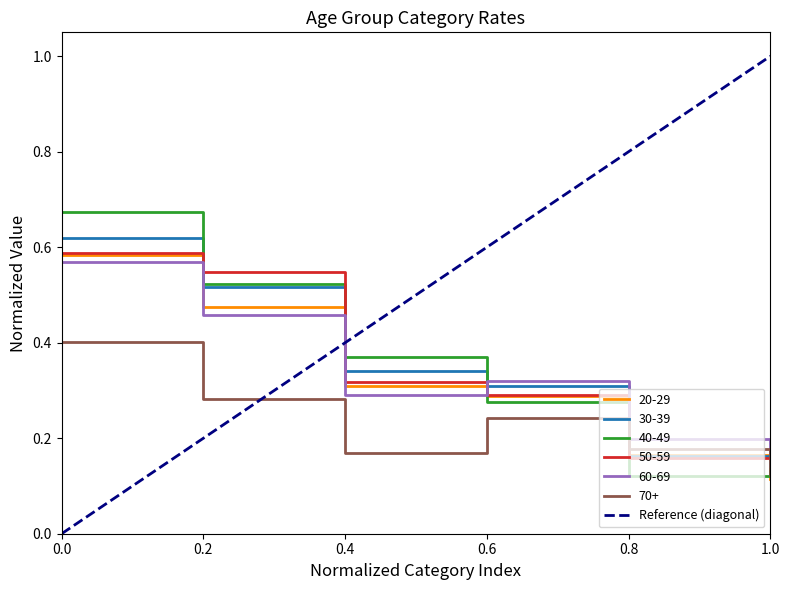

Is the value of 50-59 at 0.0 greater than the value of 30-39 at 0.6?

Yes